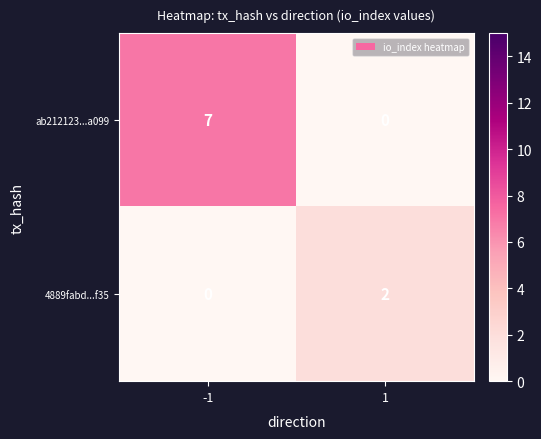

Reading right to left, what are all the values shown in this chart?

ab212123...a099: 1=0	-1=7
4889fabd...f35: 1=2	-1=0